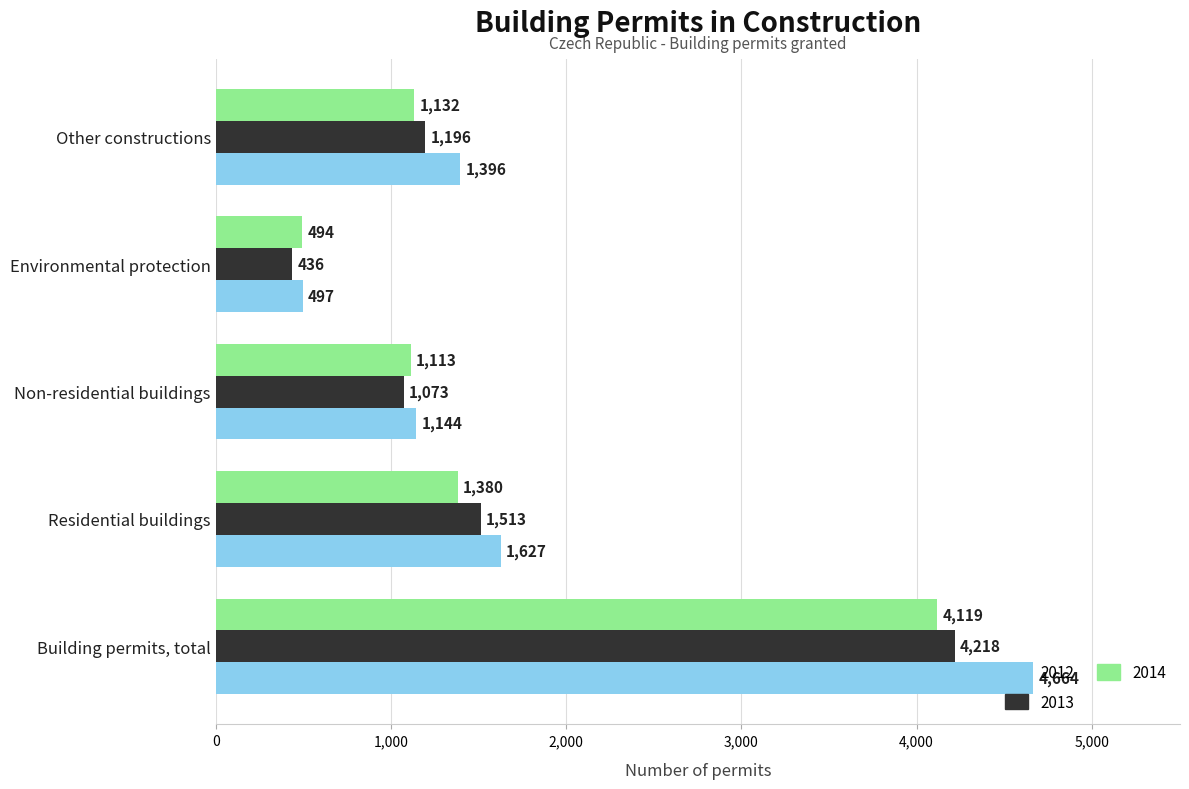

At which label is 2012 closest to 2580?

Residential buildings